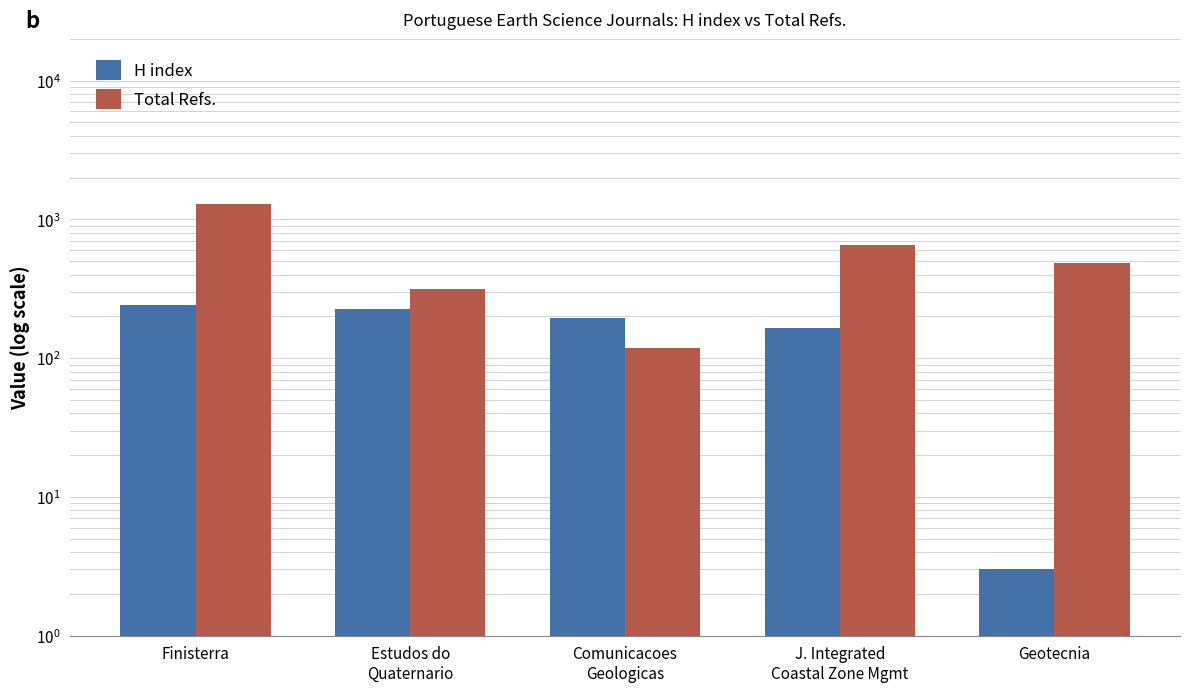

Read the H index value at Comunicacoes
Geologicas, to the nearest 50.

200